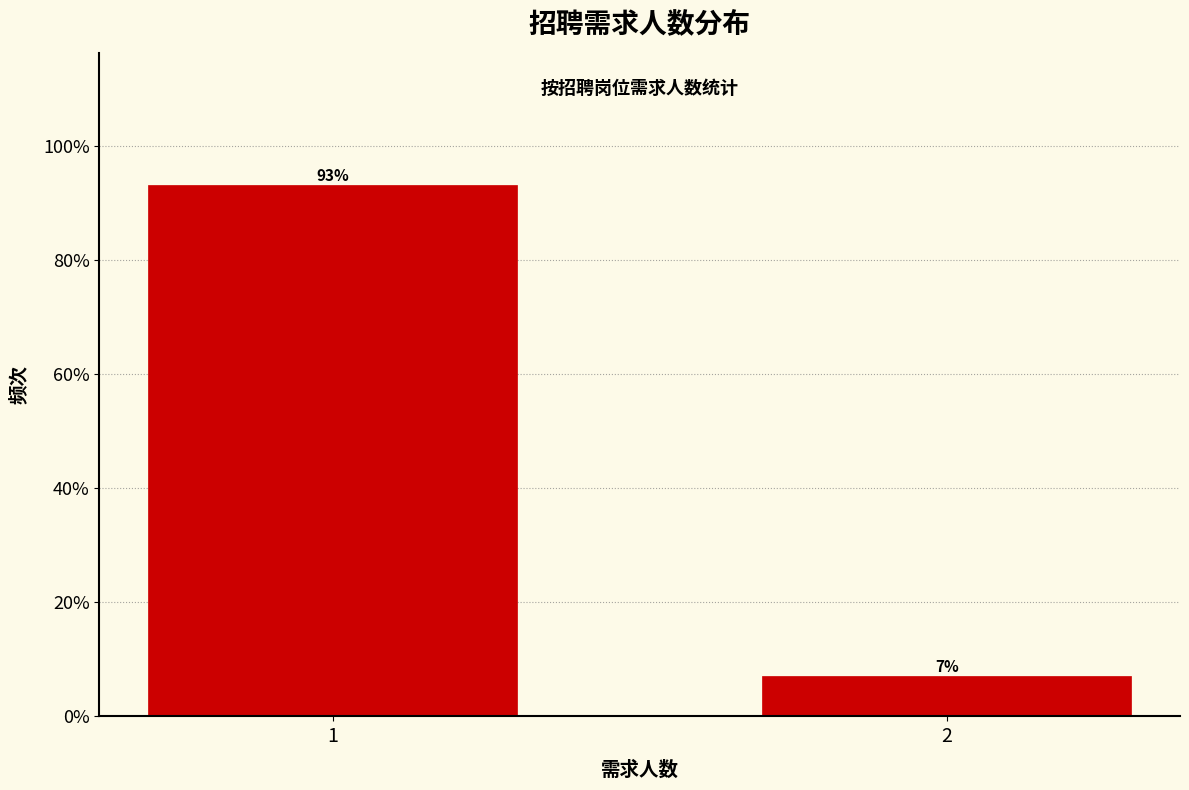

Reading left to right, what are all the values shown in this chart?

1=93.0	2=7.0